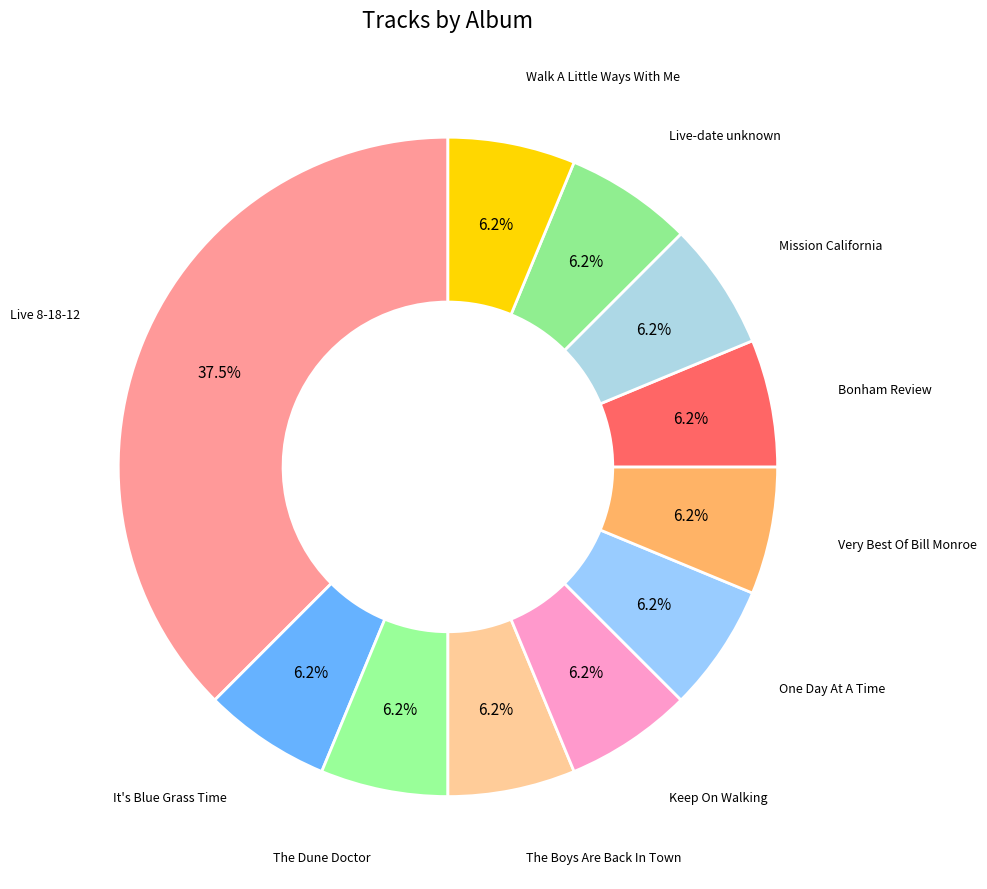

Which slice is the largest?

Live 8-18-12